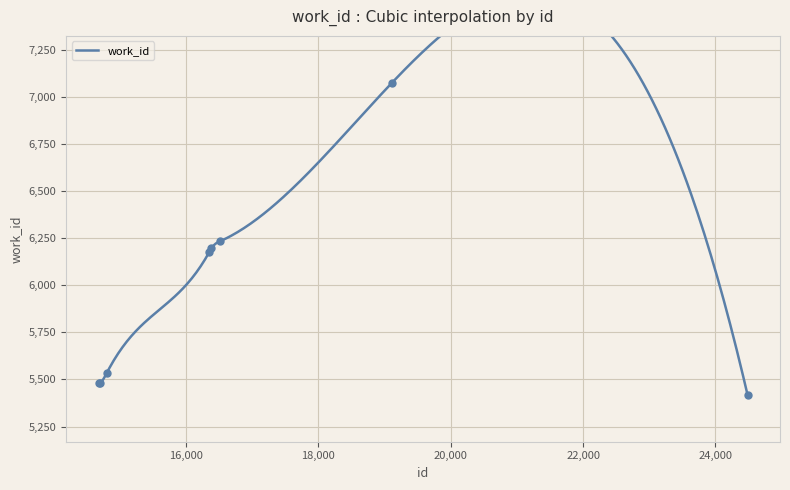

Approximately how many times larger is the value at 14702 compared to 16353?

0.9